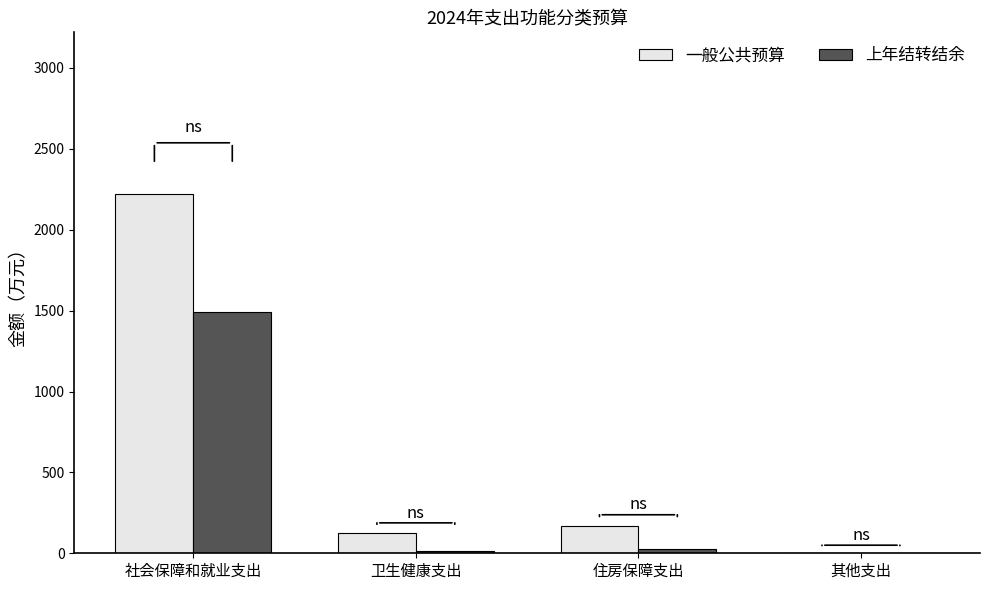

Is the value of 一般公共预算 at 卫生健康支出 greater than the value of 上年结转结余 at 住房保障支出?

Yes